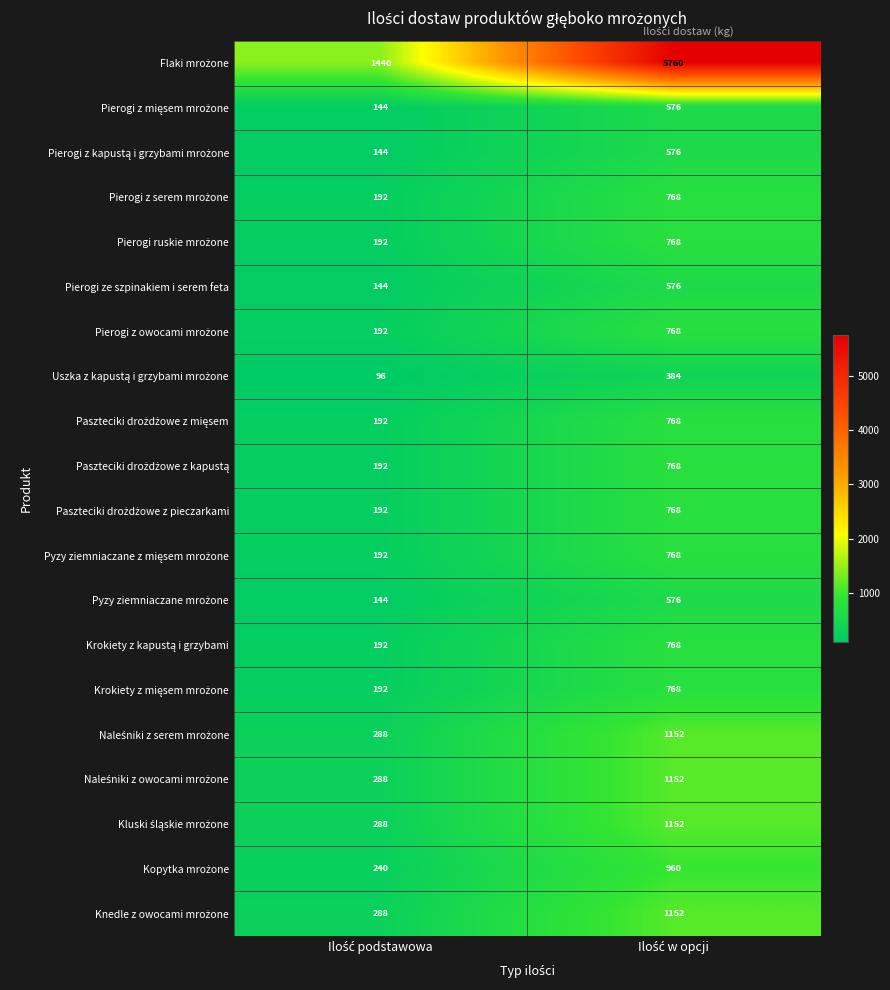

What is the average value of the Pierogi ze szpinakiem i serem feta series?

360